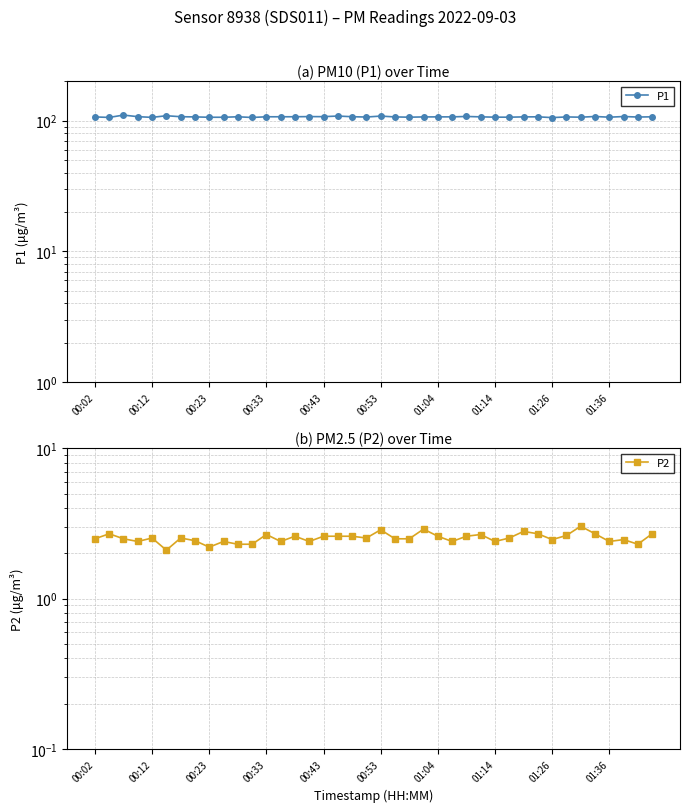

List the series in order of their peak value, highest first.

P1, P2